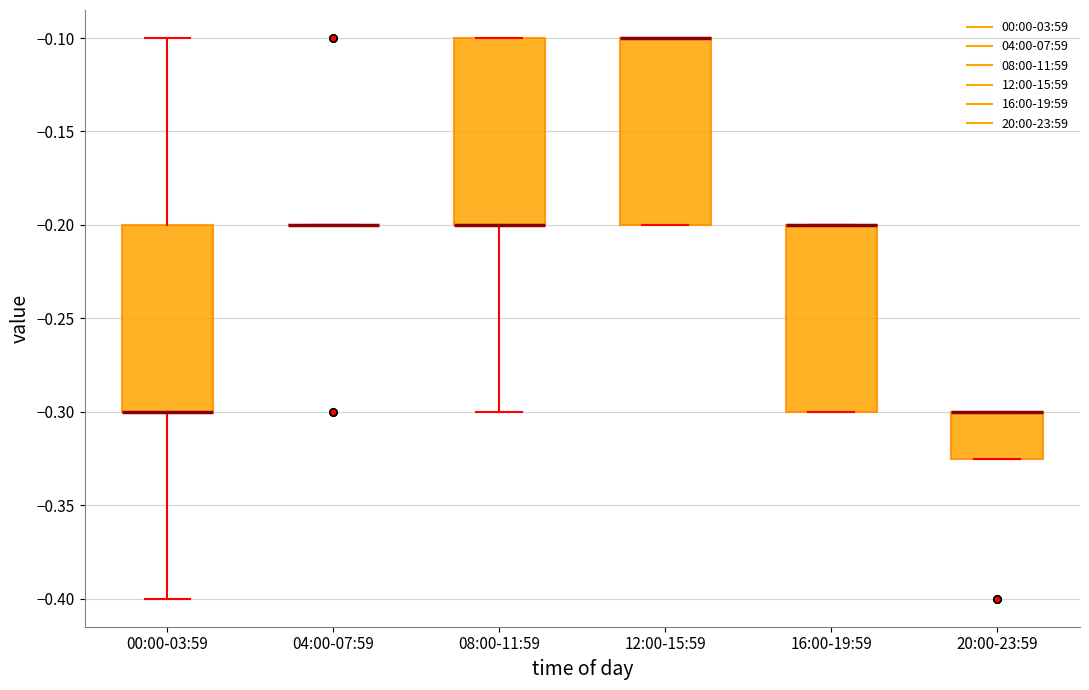

Where is the lower edge of the box for 20:00-23:59 on the y-axis? The values are not printed on the chart, so give them approximately, as read against the axis.

-0.325